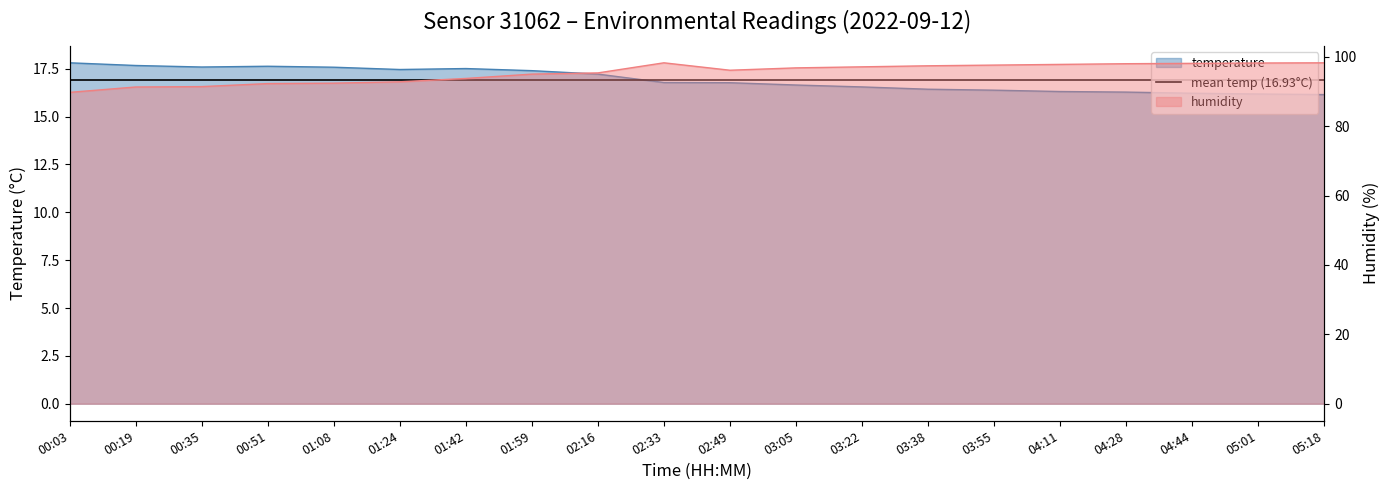

At which category is the sum across all series the highest?

02:33